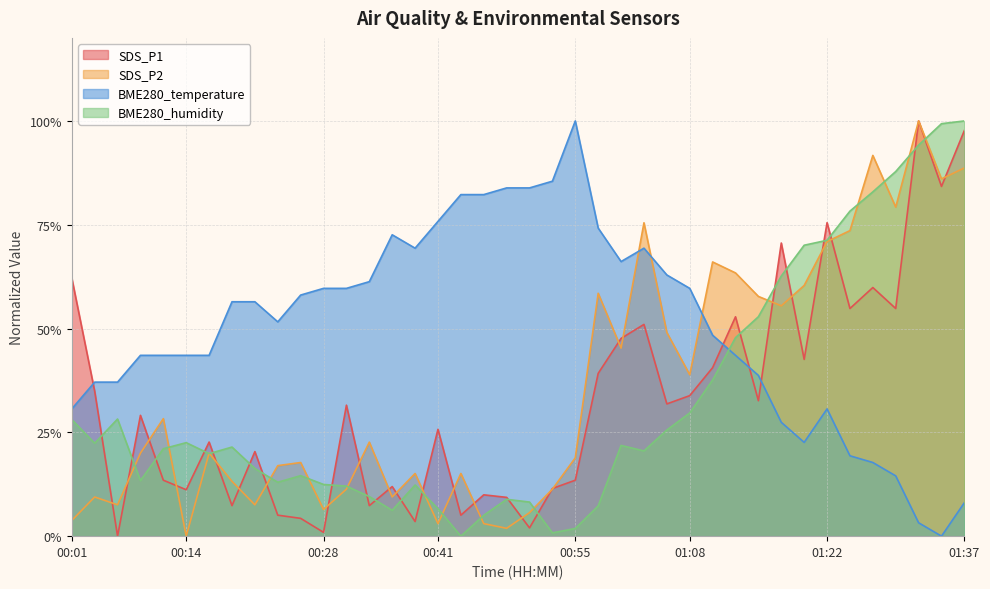

The BME280_temperature series shows 83.9 at 00:48. True or false?

True